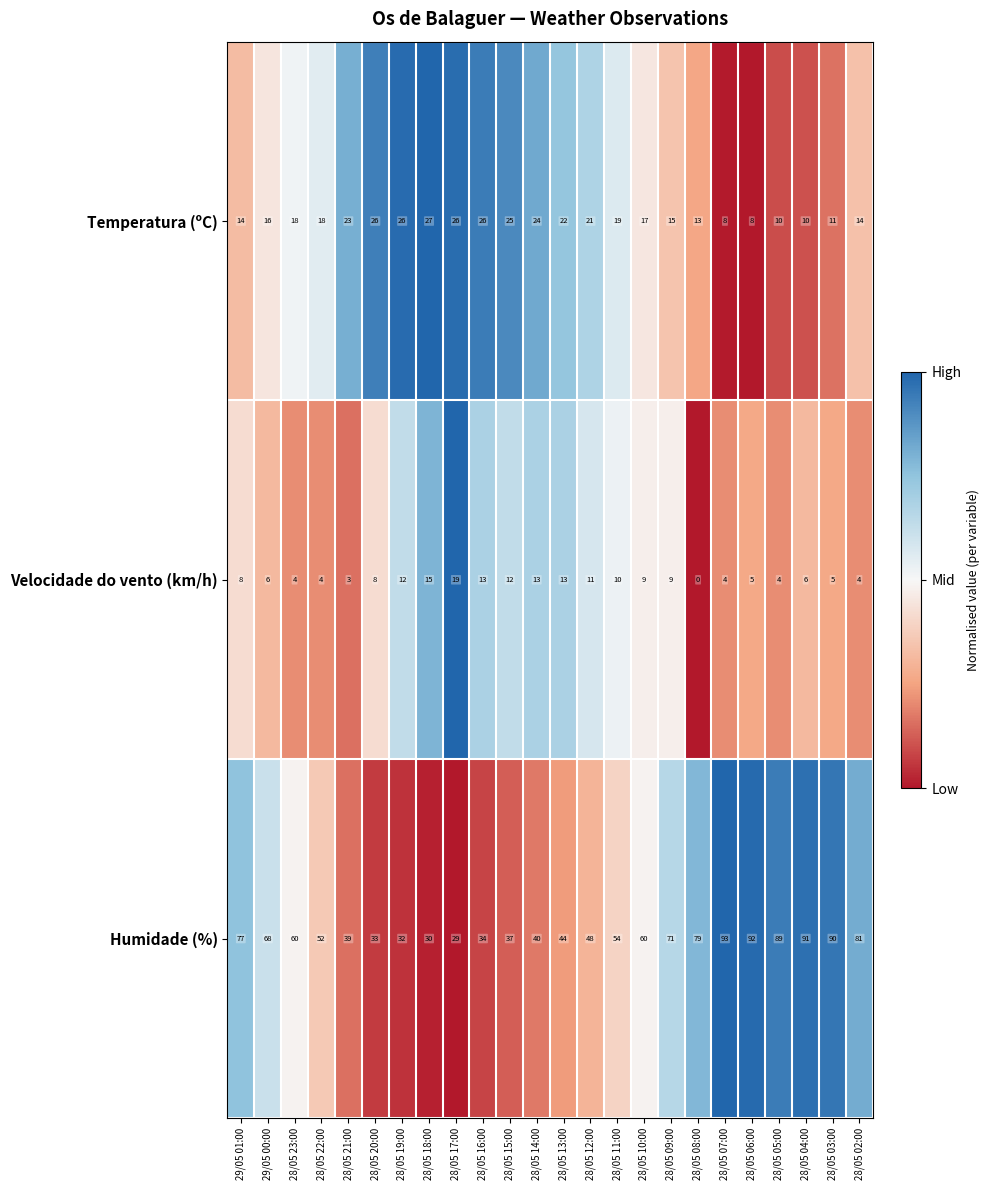

What is the highest value of the Velocidade do vento (km/h) series?

19